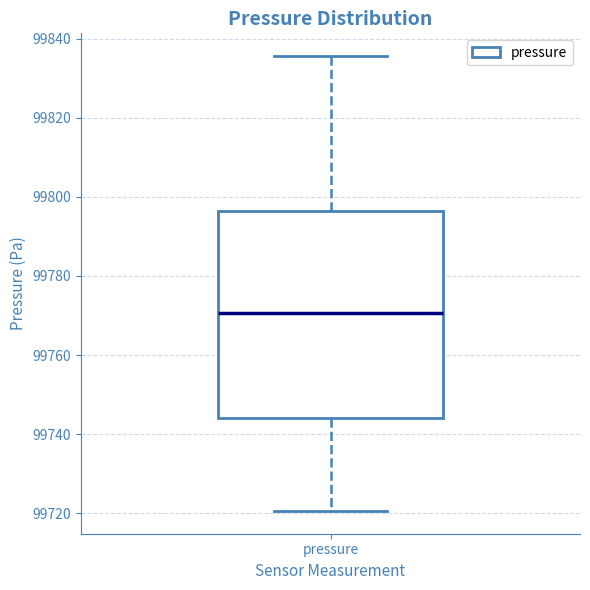

Read this box plot against the y-axis: the position of the median line, the range covered by the box, and the ends of both whiskers. The values are not printed on the chart, so give them approximately, as read against the axis.

median 99770, box 99744 to 99796, whiskers 99720 to 99836